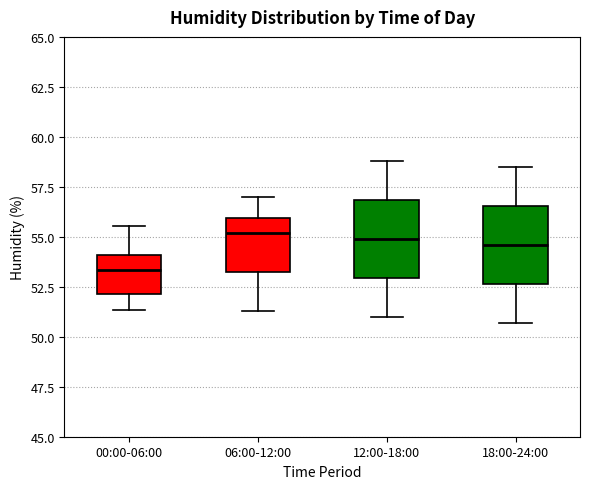

Where does the median line of the box for 00:00-06:00 sit on the y-axis? The values are not printed on the chart, so give them approximately, as read against the axis.

53.5